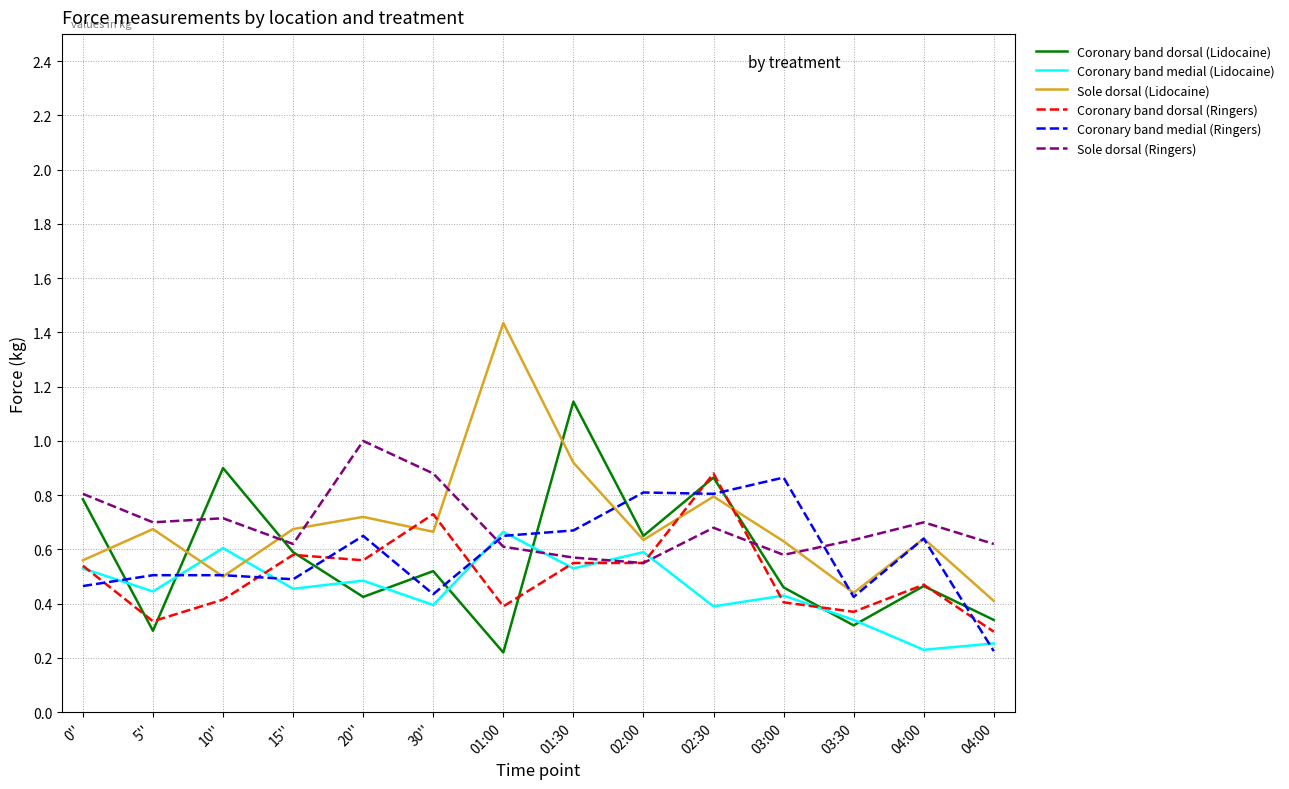

Reading left to right, what are all the values shown in this chart?

Coronary band dorsal (Lidocaine): 0''=0.8	5''=0.3	10''=0.9	15''=0.6	20''=0.4	30''=0.5	01:00=0.2	01:30=1.1	02:00=0.7	02:30=0.9	03:00=0.5	03:30=0.3	04:00=0.5	04:00=0.3
Coronary band medial (Lidocaine): 0''=0.5	5''=0.4	10''=0.6	15''=0.5	20''=0.5	30''=0.4	01:00=0.7	01:30=0.5	02:00=0.6	02:30=0.4	03:00=0.4	03:30=0.3	04:00=0.2	04:00=0.3
Sole dorsal (Lidocaine): 0''=0.6	5''=0.7	10''=0.5	15''=0.7	20''=0.7	30''=0.7	01:00=1.4	01:30=0.9	02:00=0.6	02:30=0.8	03:00=0.6	03:30=0.4	04:00=0.6	04:00=0.4
Coronary band dorsal (Ringers): 0''=0.5	5''=0.3	10''=0.4	15''=0.6	20''=0.6	30''=0.7	01:00=0.4	01:30=0.6	02:00=0.6	02:30=0.9	03:00=0.4	03:30=0.4	04:00=0.5	04:00=0.3
Coronary band medial (Ringers): 0''=0.5	5''=0.5	10''=0.5	15''=0.5	20''=0.7	30''=0.4	01:00=0.7	01:30=0.7	02:00=0.8	02:30=0.8	03:00=0.9	03:30=0.4	04:00=0.6	04:00=0.2
Sole dorsal (Ringers): 0''=0.8	5''=0.7	10''=0.7	15''=0.6	20''=1.0	30''=0.9	01:00=0.6	01:30=0.6	02:00=0.6	02:30=0.7	03:00=0.6	03:30=0.6	04:00=0.7	04:00=0.6